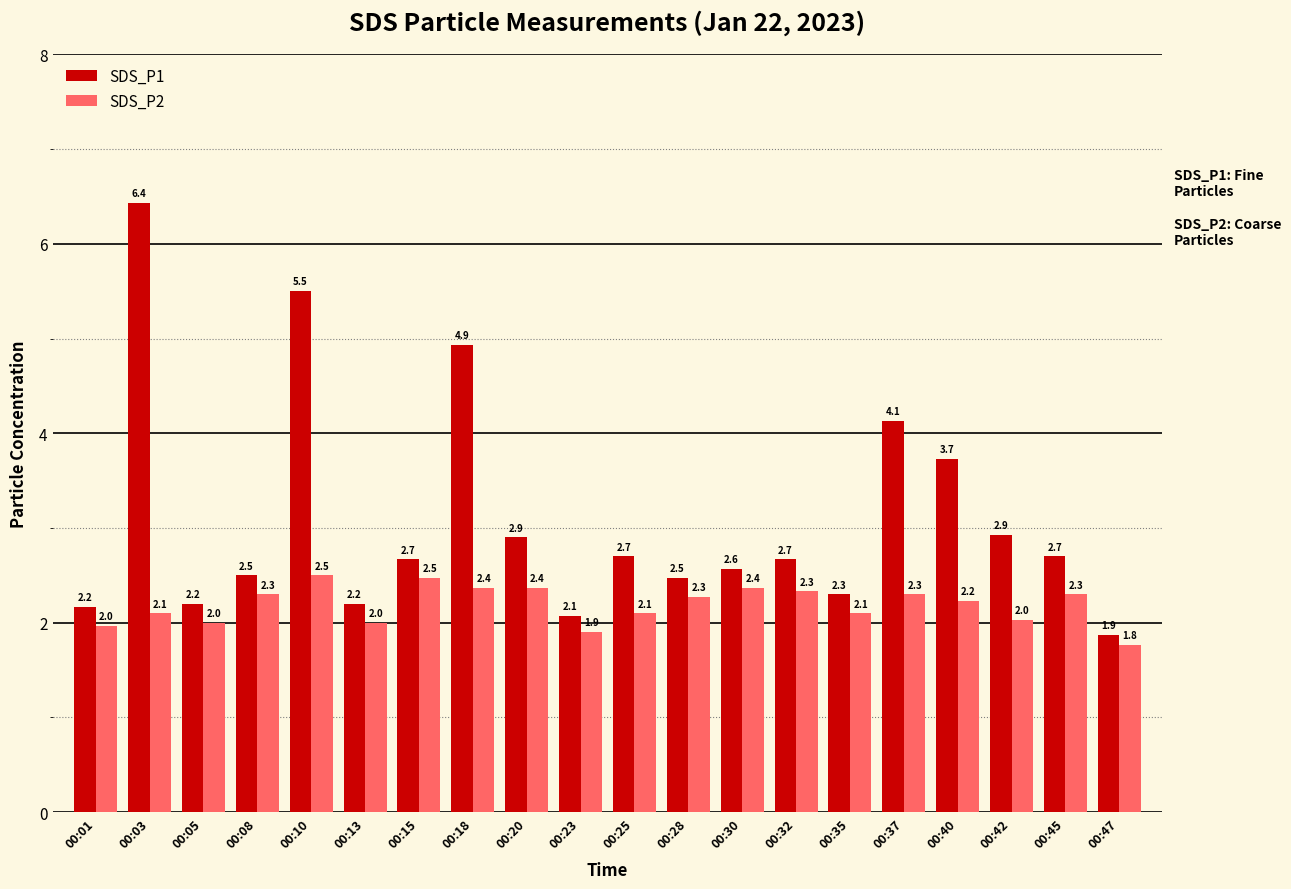

List the series in order of their peak value, highest first.

SDS_P1, SDS_P2